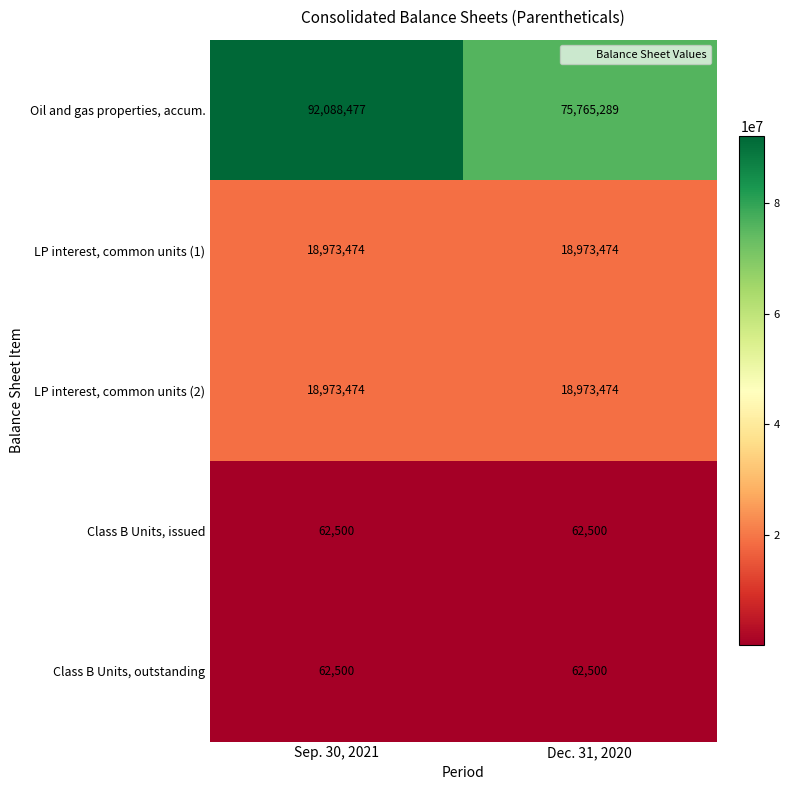

What is the minimum value for LP interest, common units (1)?

18973474